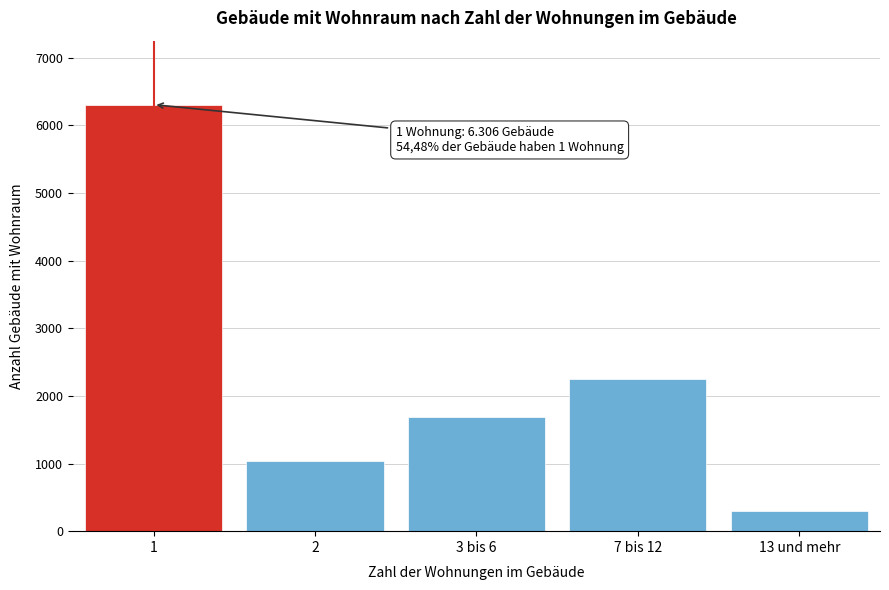

Reading left to right, list all the values displayed in this chart.

6306	1031	1685	2251	301